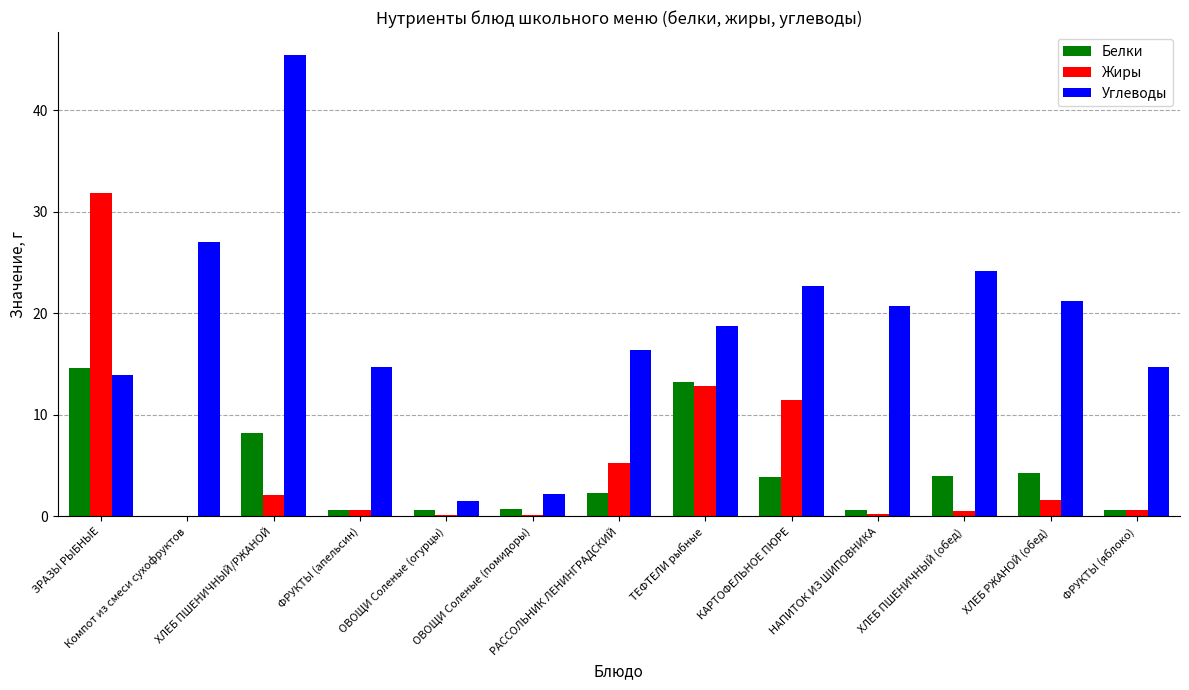

What is the sum of all Белки values?

53.6